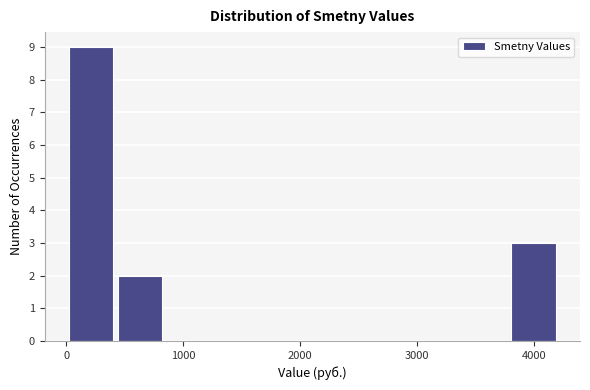

Over which range of the x-axis is the bar tallest?

0 to 400